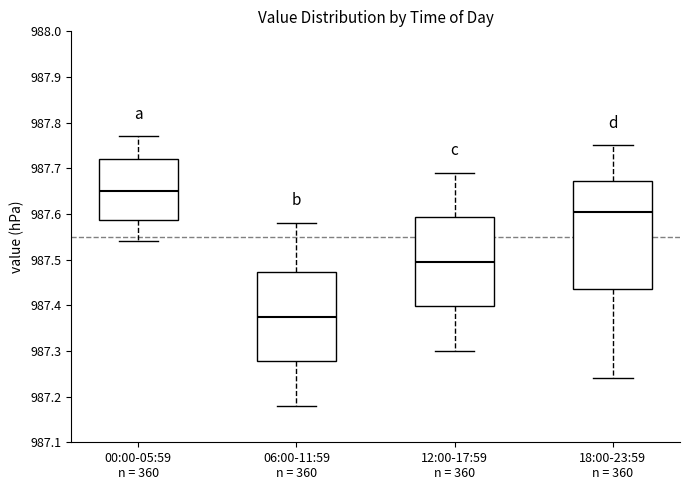

Which box's median line is the lowest?

06:00-11:59 n = 360